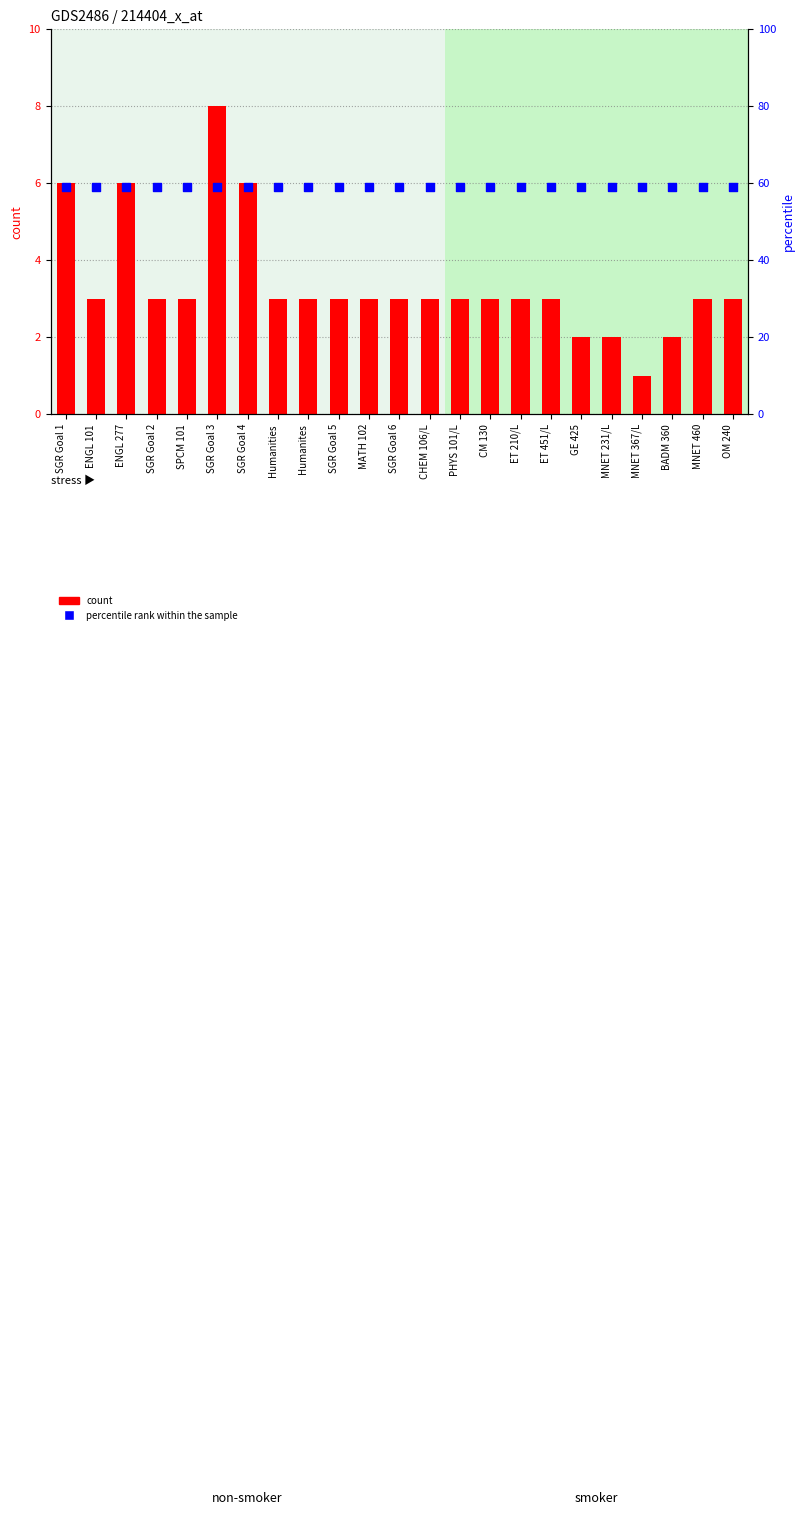

At how many categories does at least one series exceed 17?

23